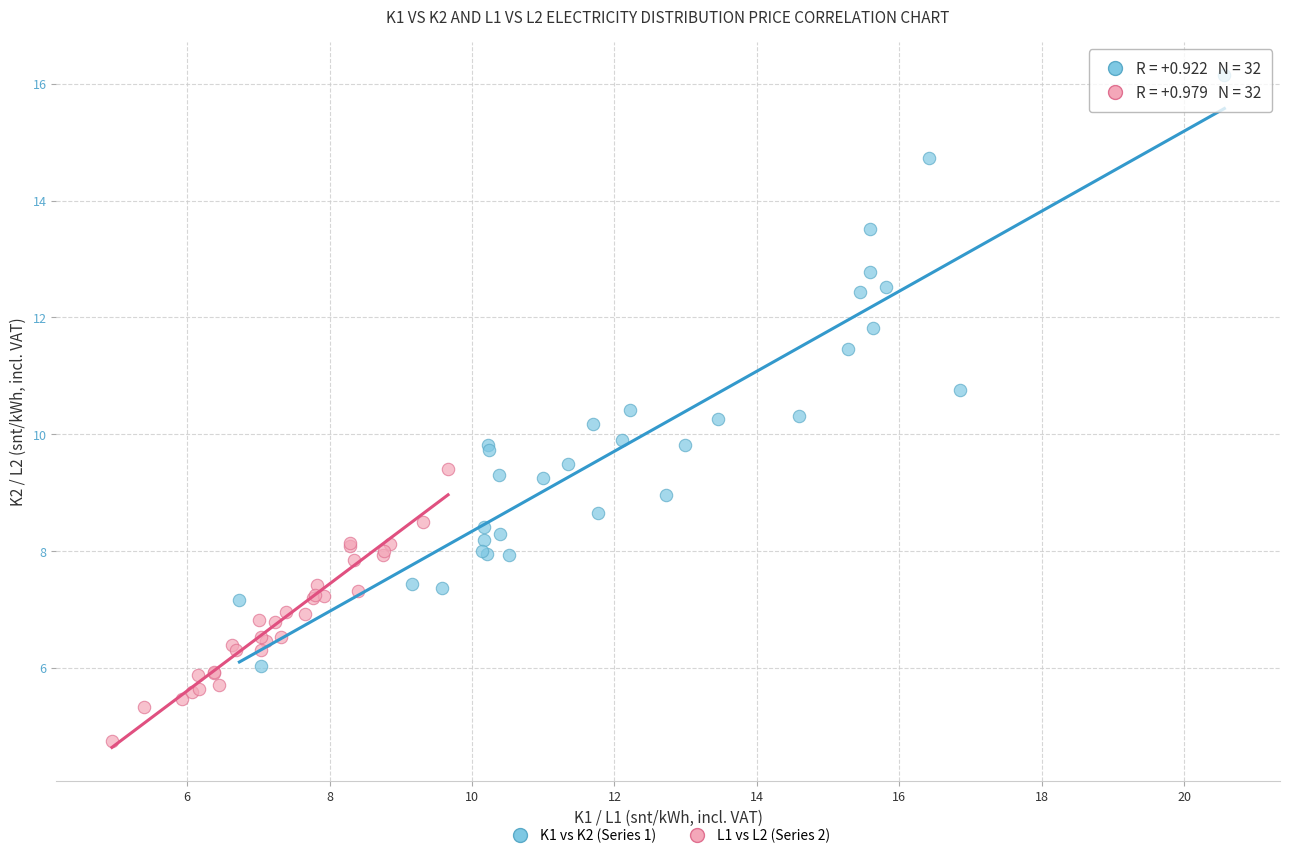

What are all the series names shown in the legend?

K1 vs K2 (Series 1), L1 vs L2 (Series 2)